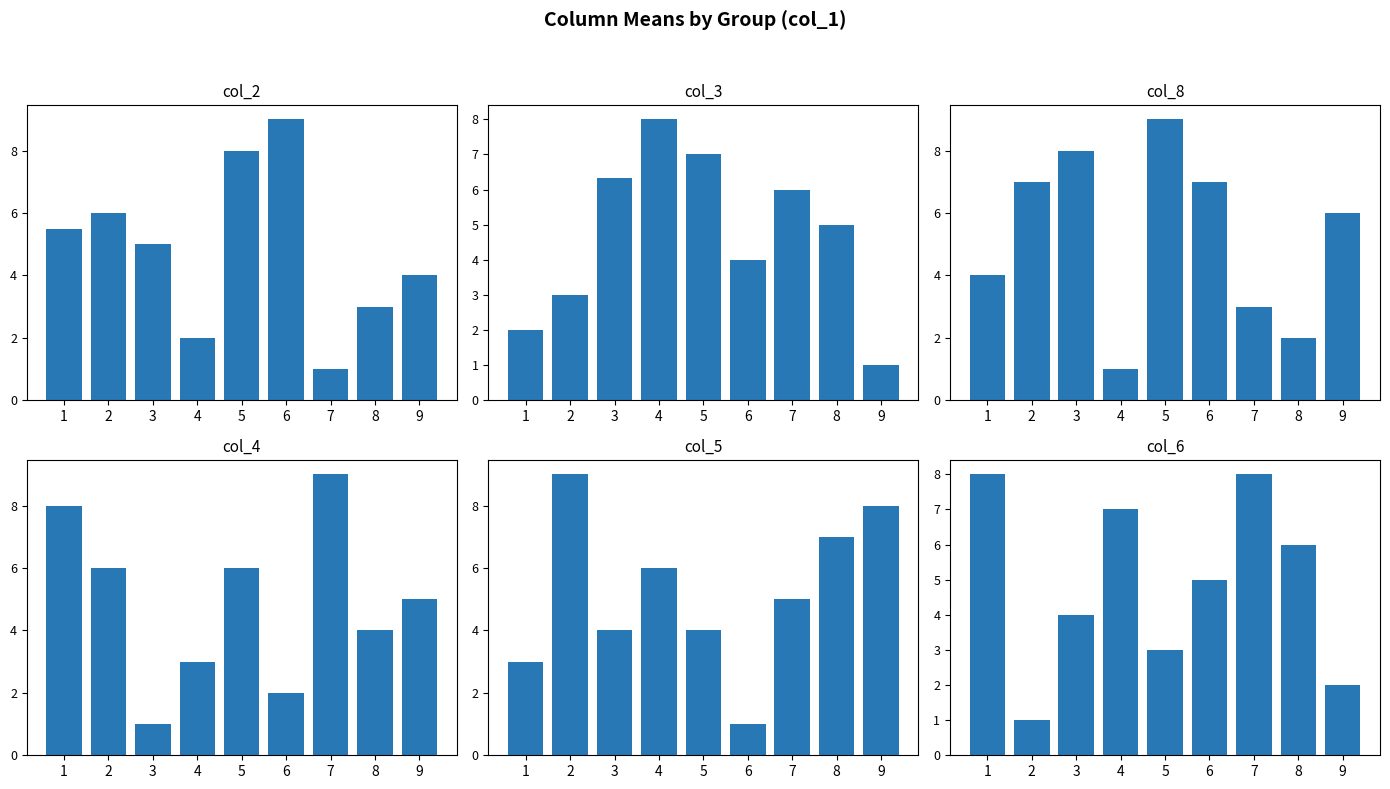

Does the chart contain any negative values?

No